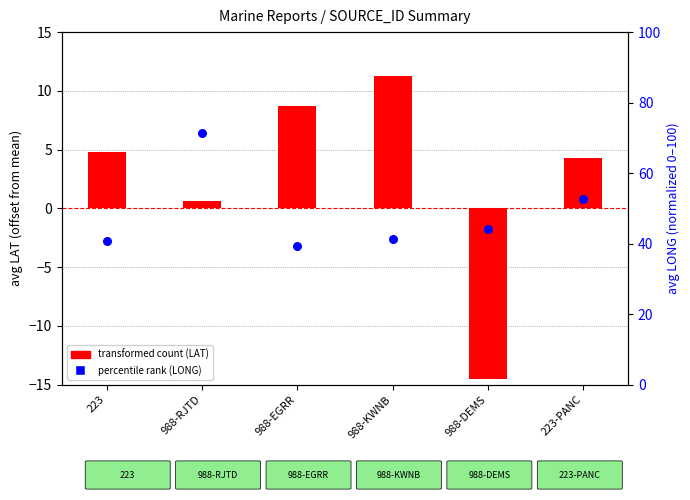

Is the value of percentile rank (LONG) at 223-PANC greater than the value of transformed count (LAT offset) at 988-RJTD?

Yes